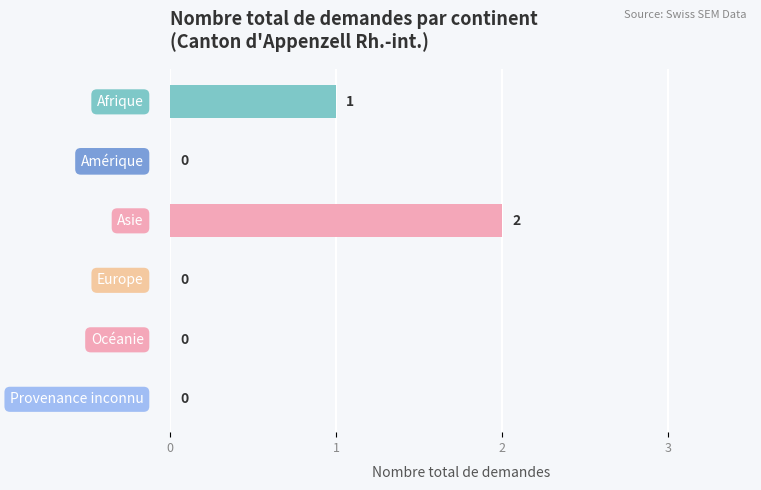

Does the chart contain stacked bars?

No